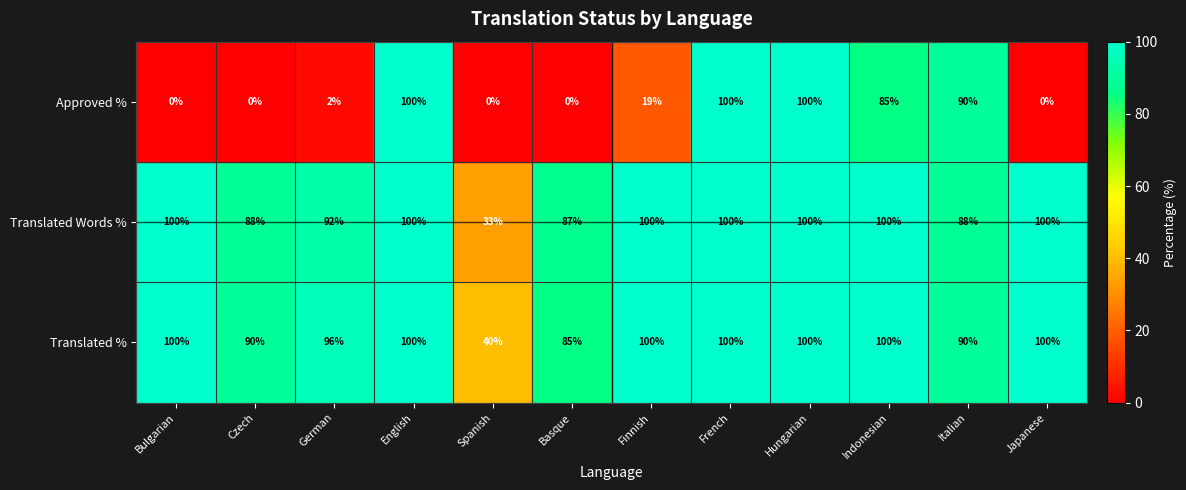

Between French and Japanese, which series saw the biggest shift?

Approved %